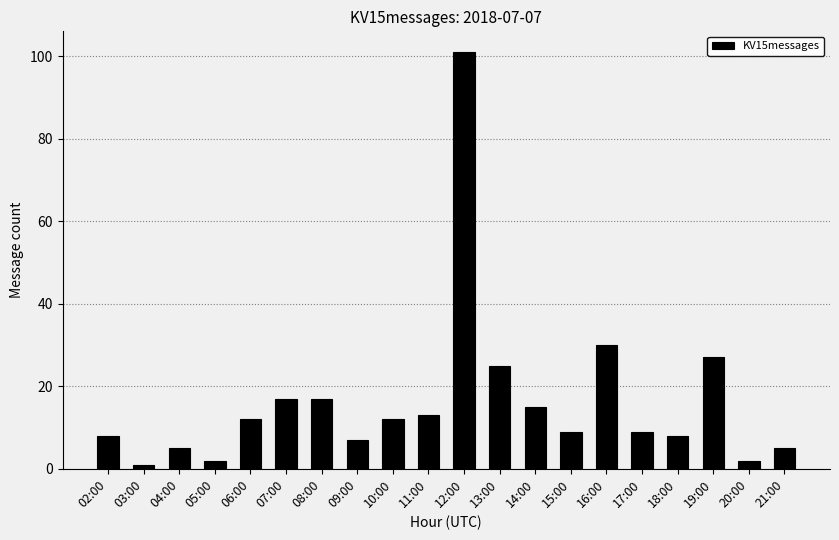

What is the greatest value displayed?

101